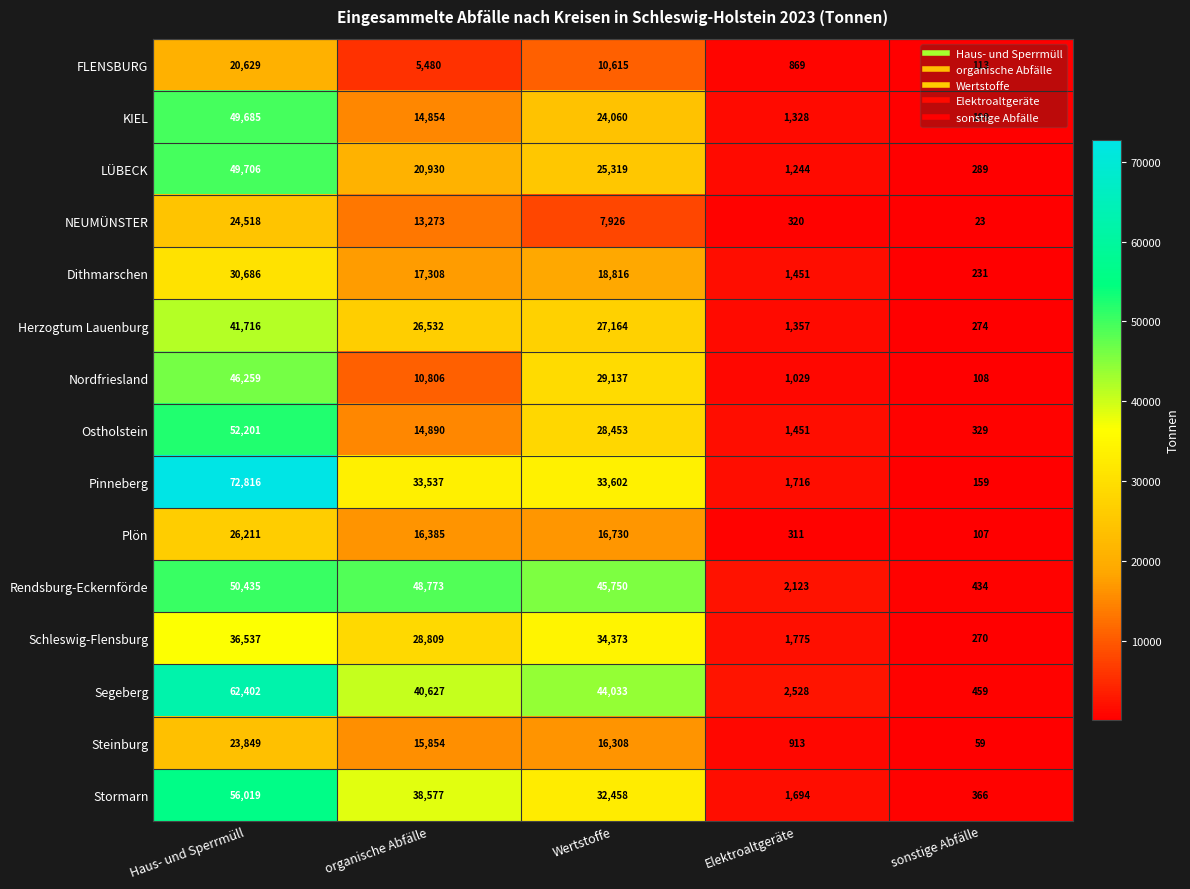

List the series in order of their peak value, highest first.

Pinneberg, Segeberg, Stormarn, Ostholstein, Rendsburg-Eckernförde, LÜBECK, KIEL, Nordfriesland, Herzogtum Lauenburg, Schleswig-Flensburg, Dithmarschen, Plön, NEUMÜNSTER, Steinburg, FLENSBURG